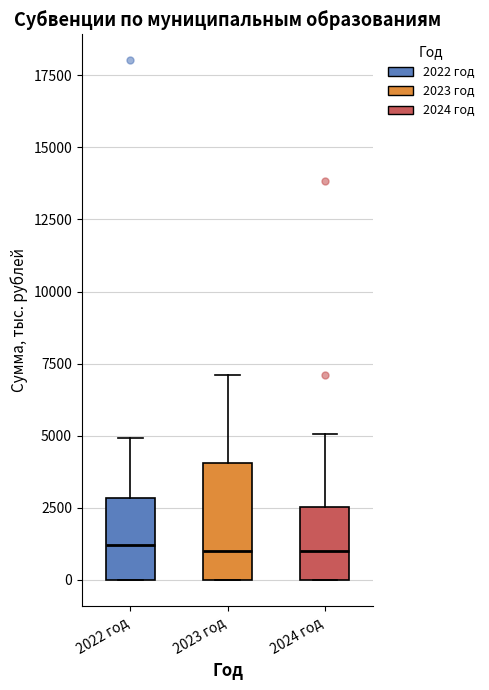

Reading left to right, transcribe this box plot: for each box, give where its median line is, the range the box spans, and where its two whiskers end, as read against the y-axis. The values are not printed on the chart, so give them approximately, as read against the axis.

2022 год: median 1000, box 0 to 3000, whiskers 0 to 5000
2023 год: median 1000, box 0 to 4000, whiskers 0 to 7000
2024 год: median 1000, box 0 to 2500, whiskers 0 to 5000